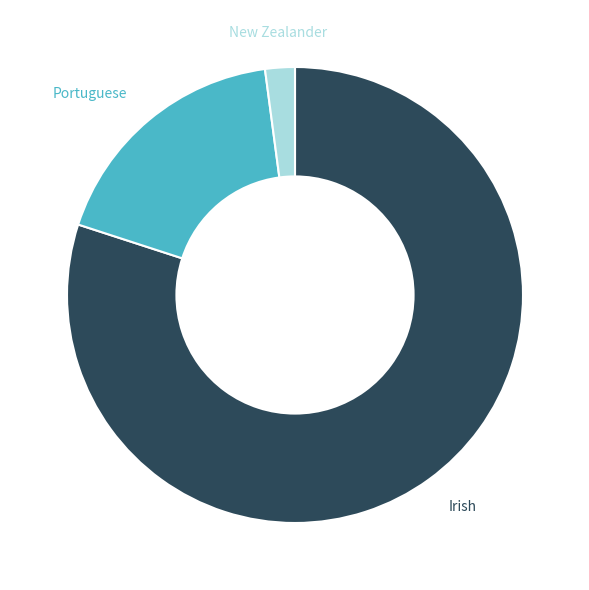

Is there a majority slice in this chart?

Yes